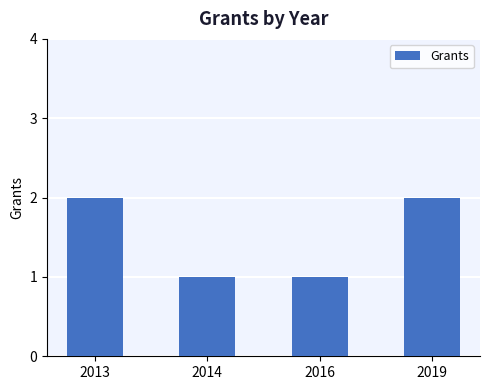

The chart shows a value of 2 at 2016. True or false?

False